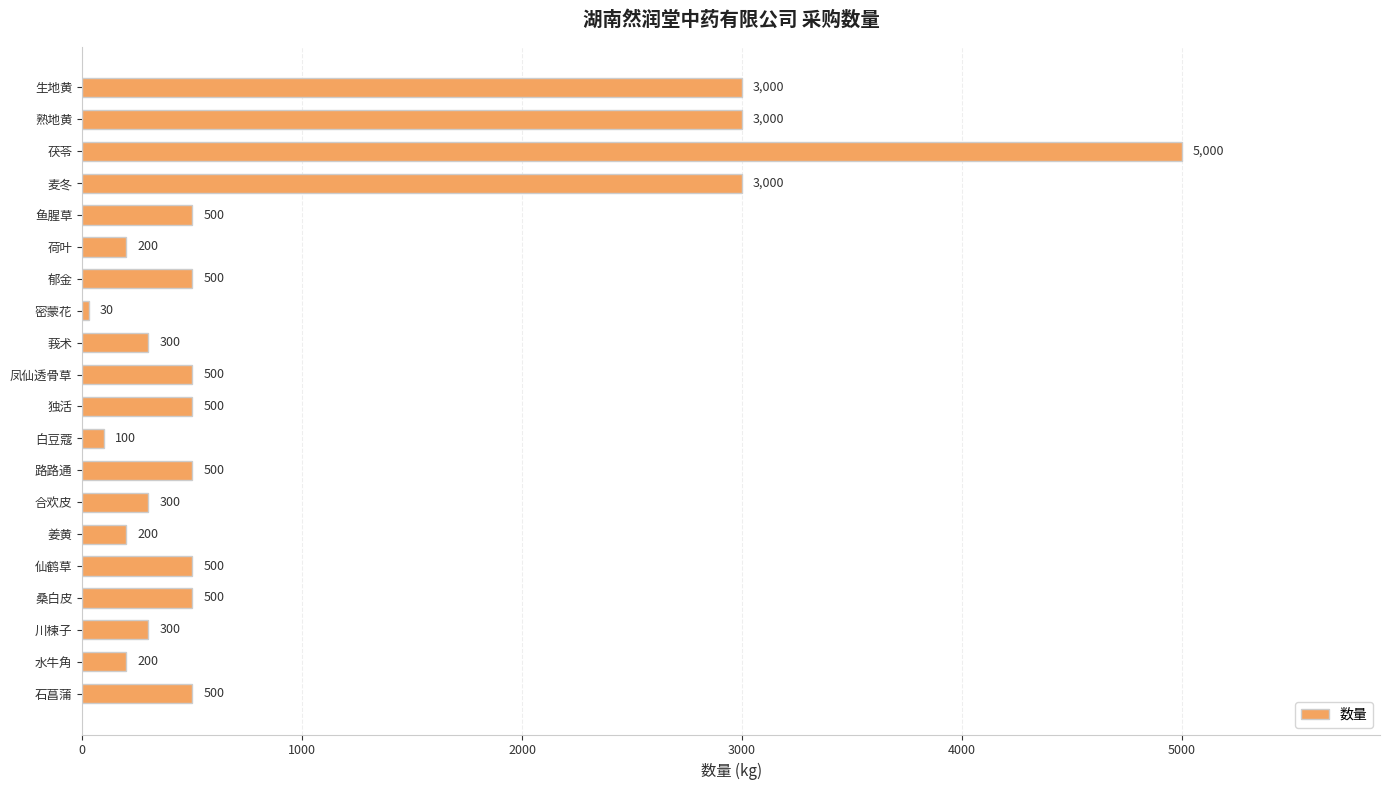

How many data points does each series have?

20